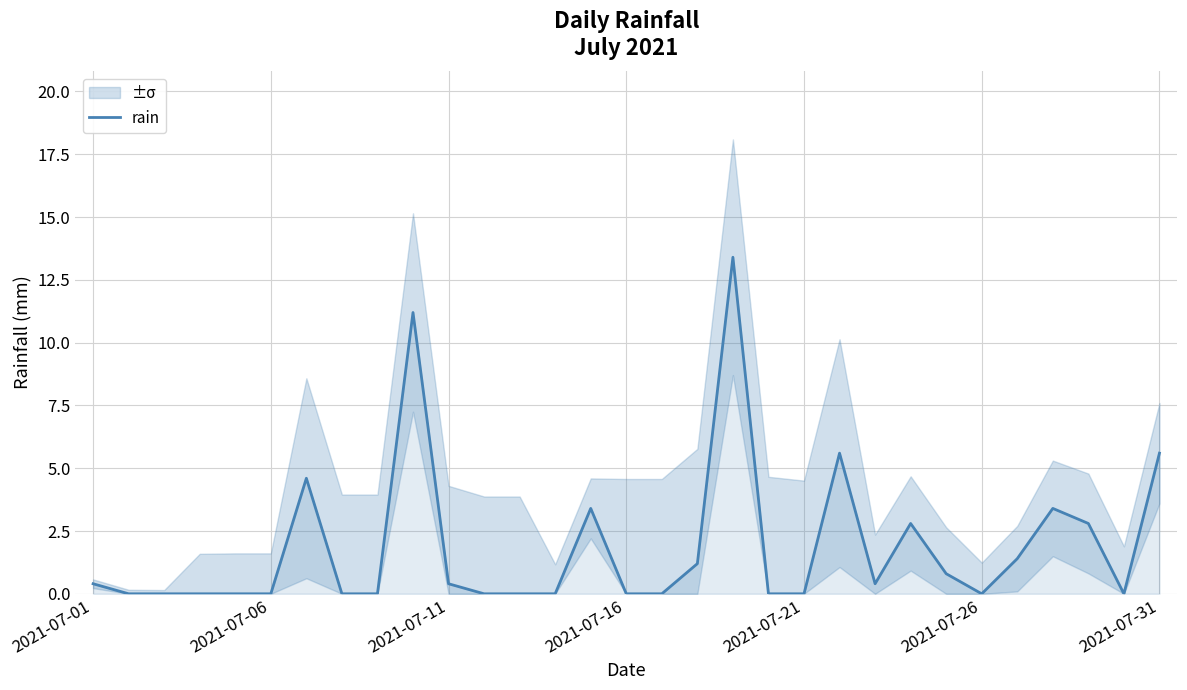

Reading right to left, transcribe all the data shown in this chart.

5.6	0.0	2.8	3.4	1.4	0.0	0.8	2.8	0.4	5.6	0.0	0.0	13.4	1.2	0.0	0.0	3.4	0.0	0.0	0.0	0.4	11.2	0.0	0.0	4.6	0.0	0.0	0.0	0.0	0.0	0.4